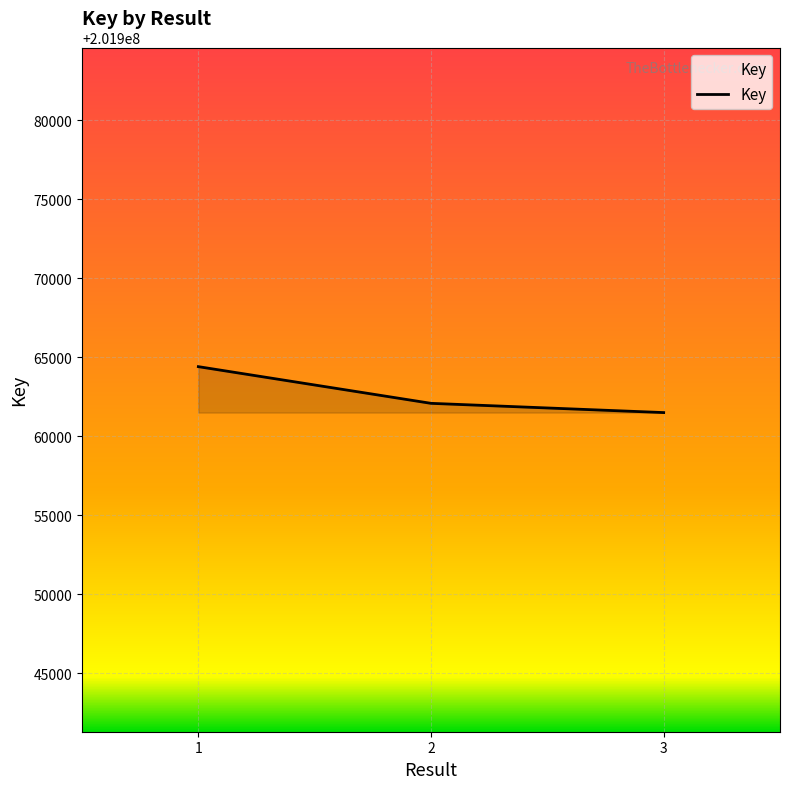

Reading right to left, what are all the values shown in this chart?

201961503	201962088	201964410